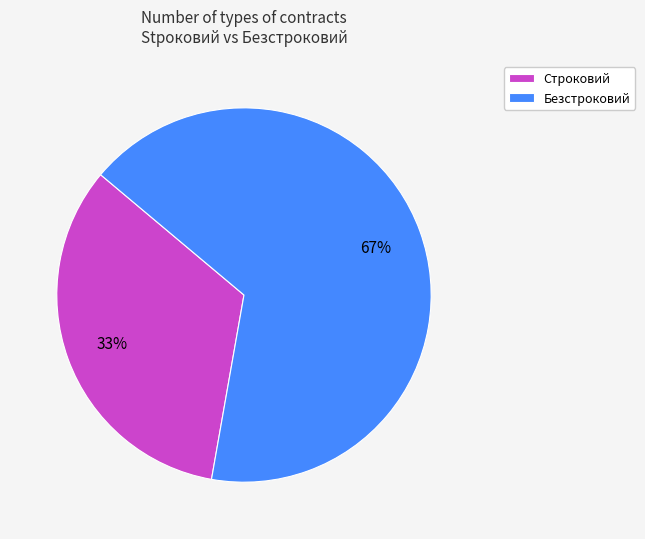

Which has a higher value, Строковий or Безстроковий?

Безстроковий